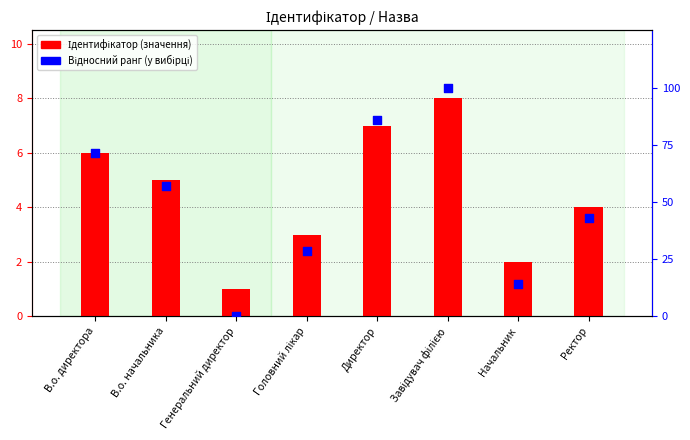

What are all the series names shown in the legend?

Ідентифікатор (значення), Відносний ранг (у вибірці)